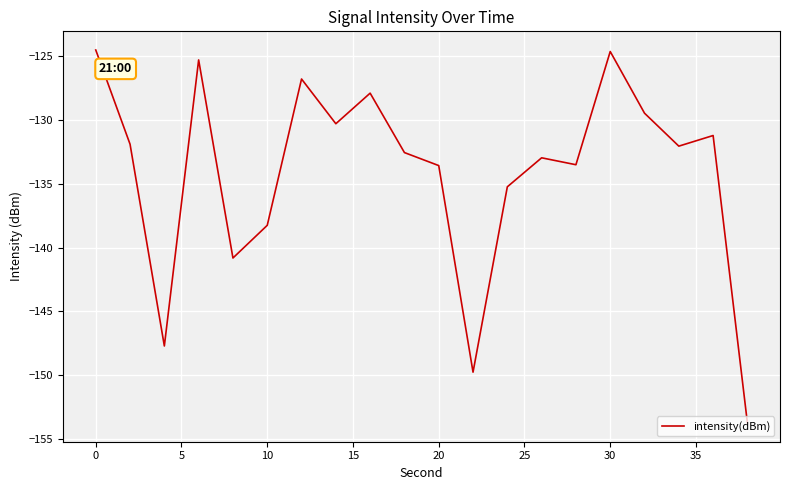

What is the smallest value displayed?

-153.8